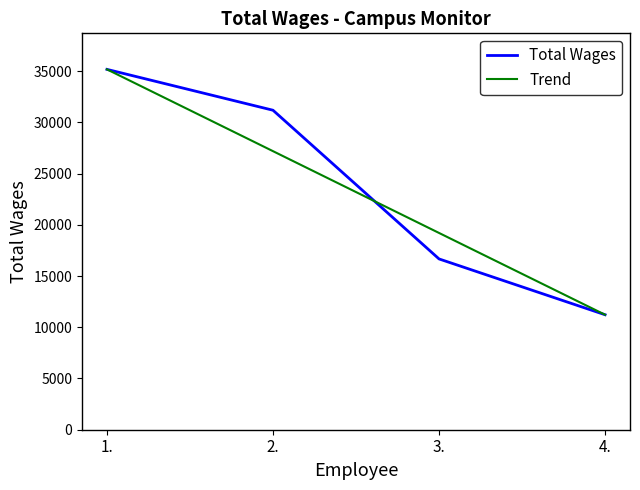

Which category has the highest value in the Trend series?

1.